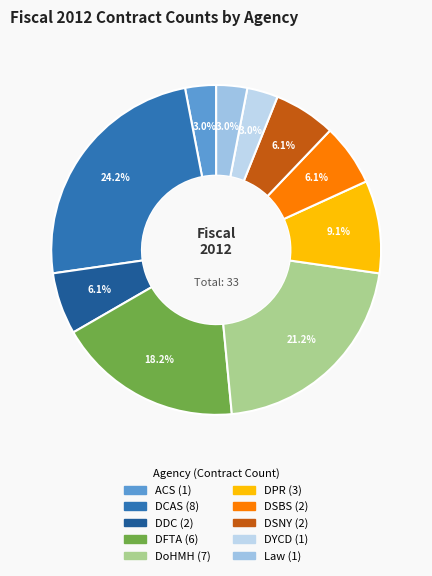

What is the largest slice in the pie chart?

DCAS